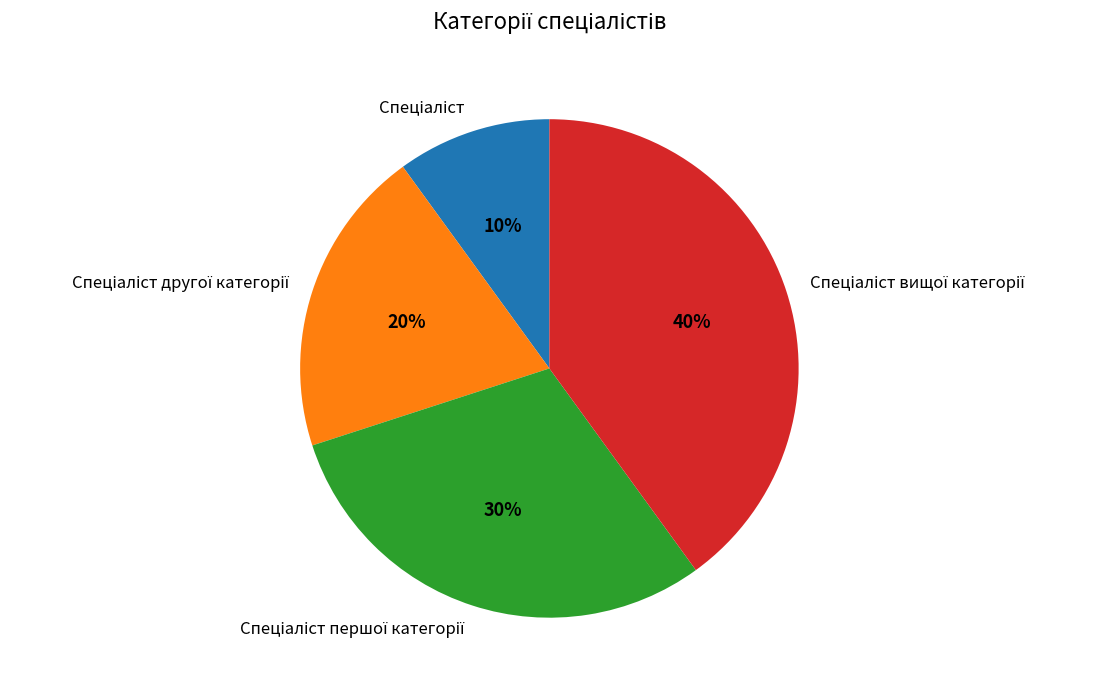

To the nearest percent, what is the average slice percentage?

25%